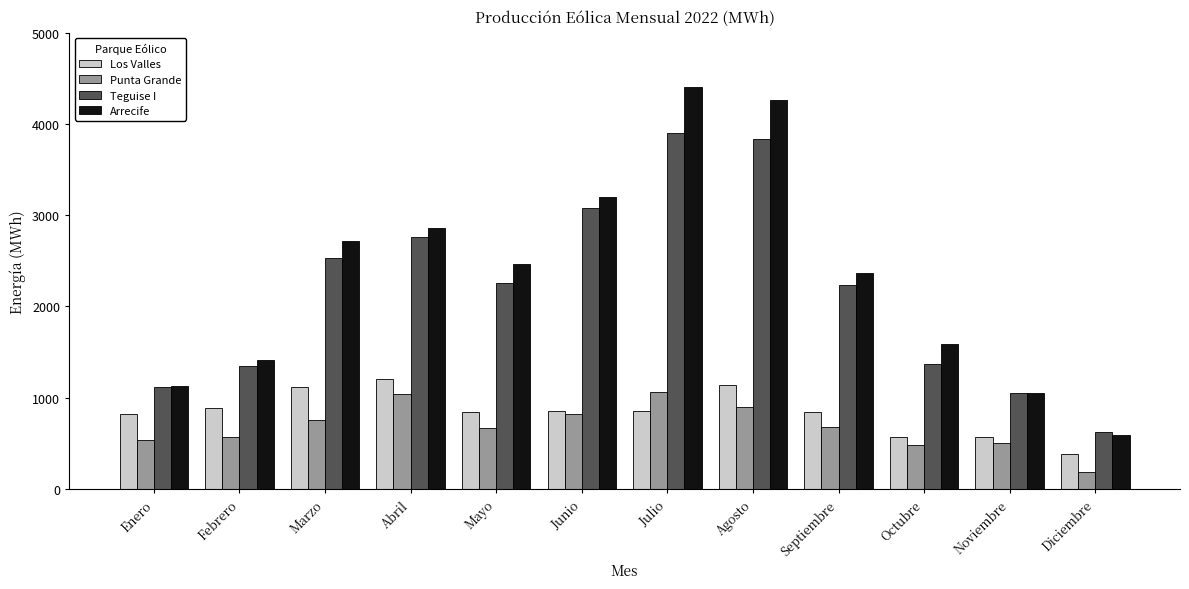

Between Enero and Diciembre, which series saw the biggest shift?

Arrecife